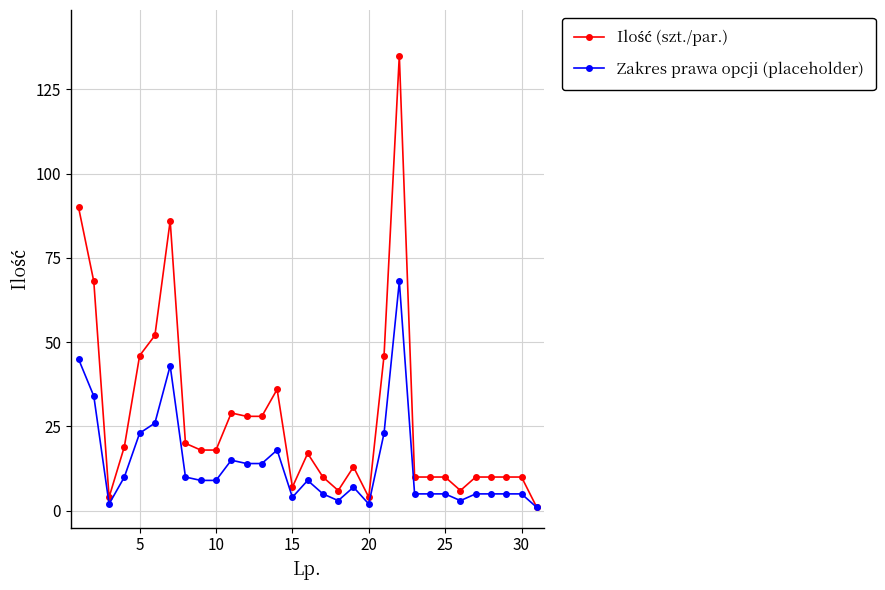

True or false: Zakres prawa opcji (placeholder) has more than 1 points higher than both neighbors.

True